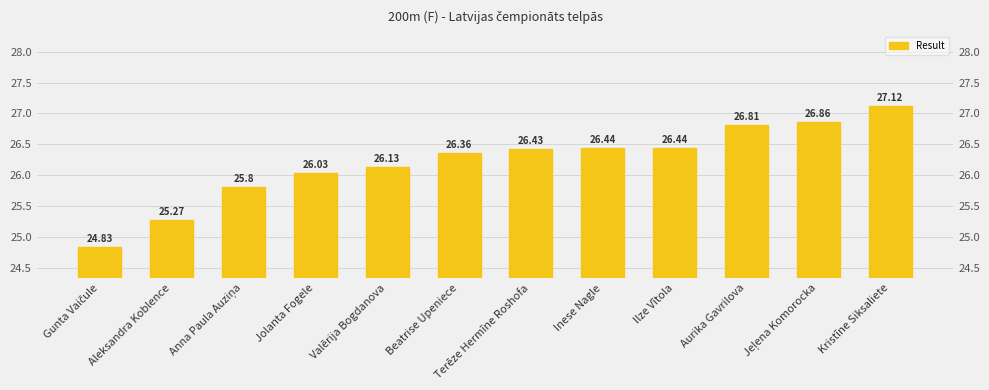

What is the sum of the values at Jolanta Fogele and Anna Paula Auziņa?

51.8